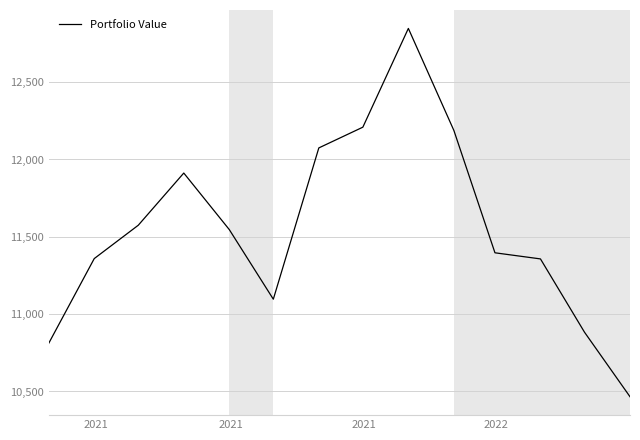

How many lines are shown in the chart?

1